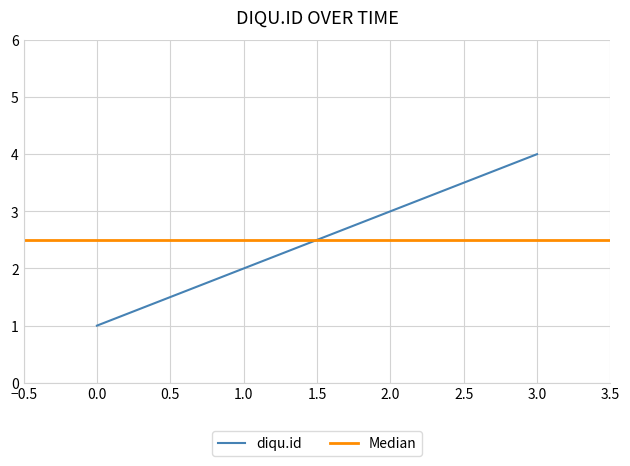

How many values are between 2 and 4?

3